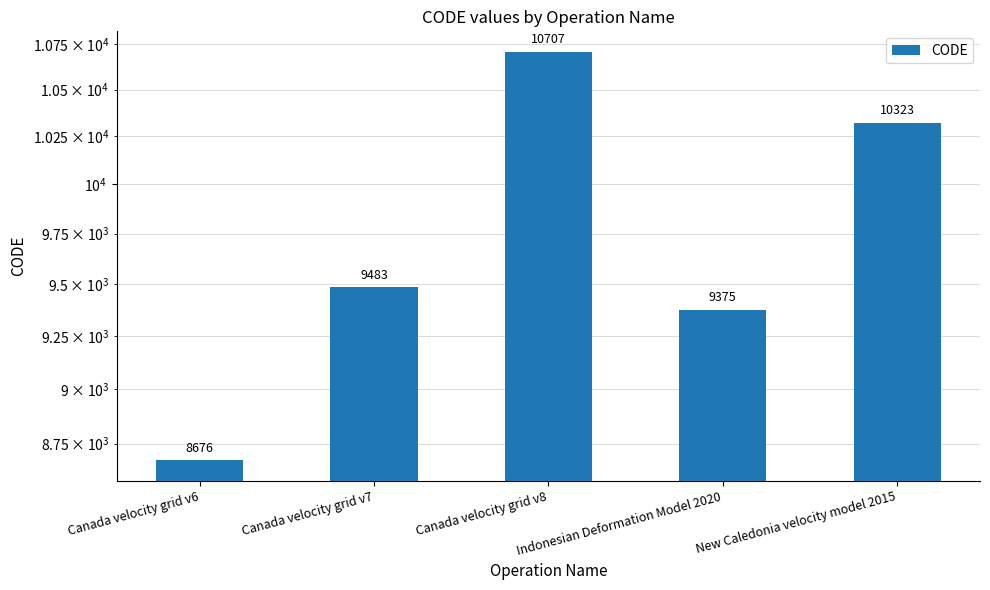

Which label corresponds to the smallest value in the chart?

Canada velocity grid v6